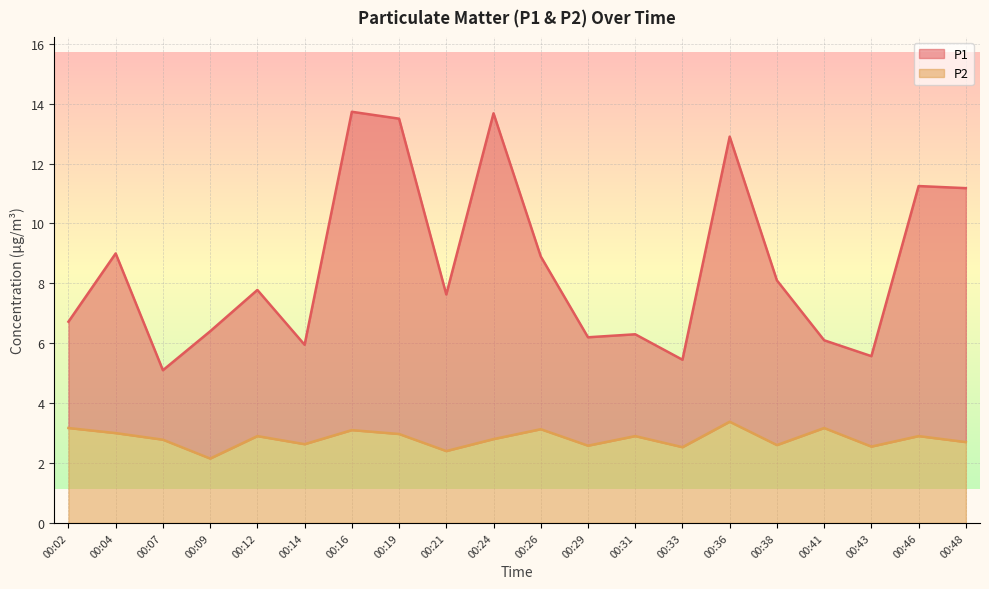

At 00:24, list the series in order from smallest to largest.

P2, P1